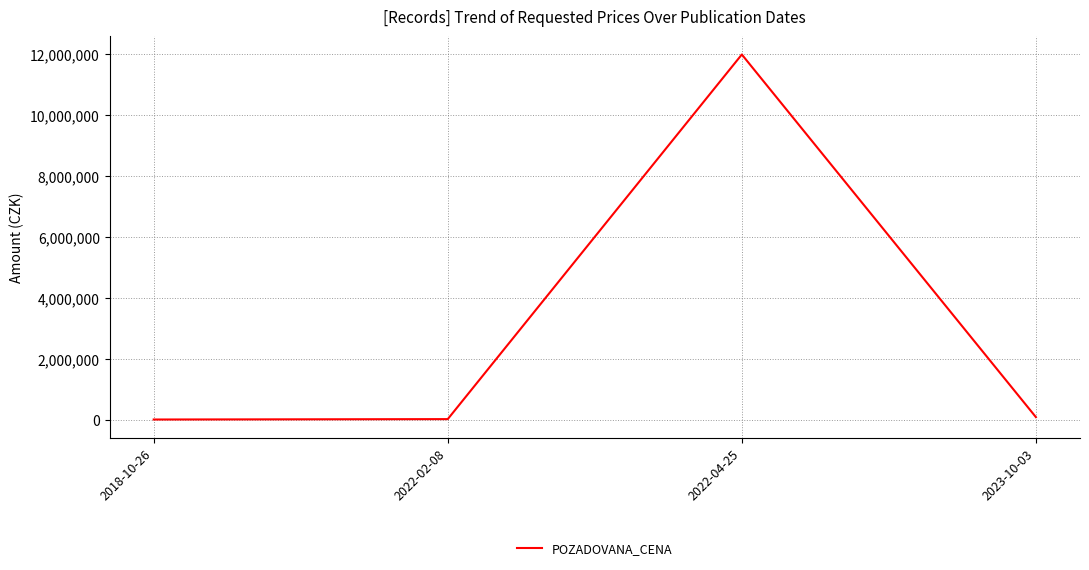

What is the sum of all values?

12142940